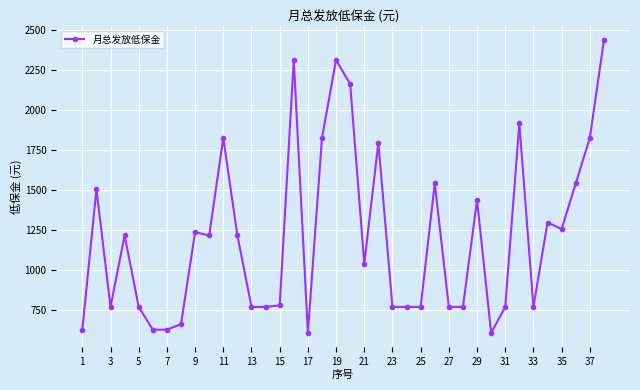

Is this an area chart (filled region under the line)?

No